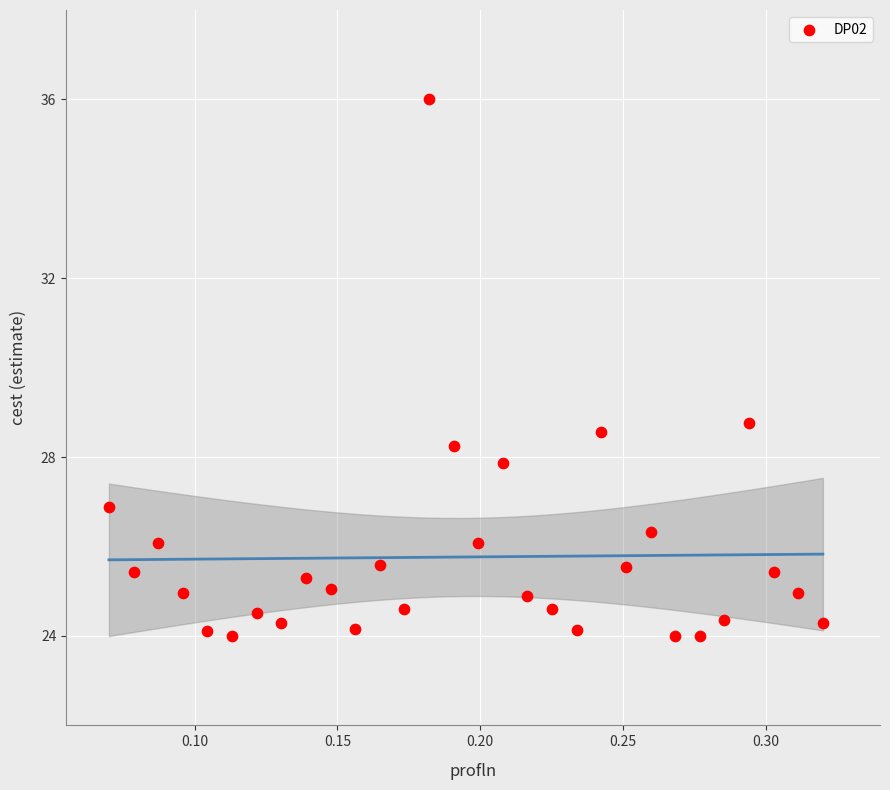

What is the range of Y values (max minus min)?

12.0